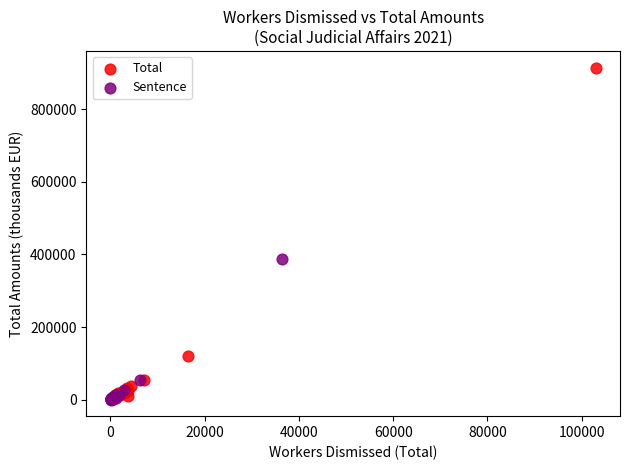

Which series reaches the maximum Y coordinate?

Total